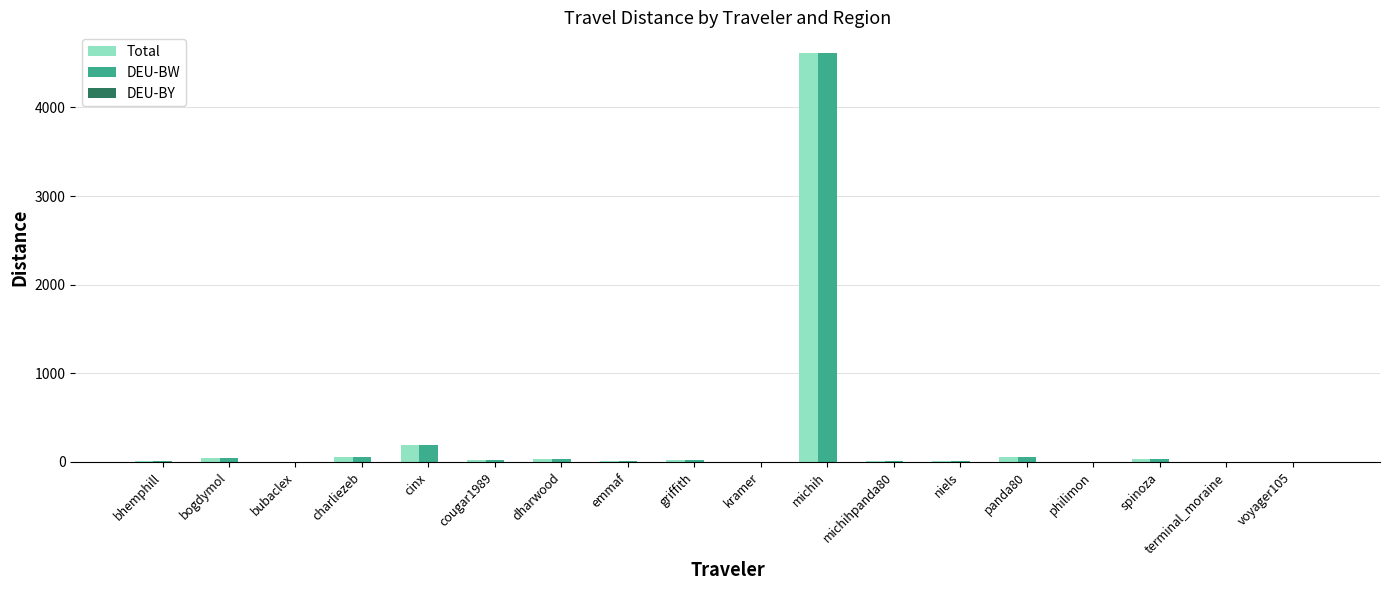

At which label is Total closest to 2308?

cinx